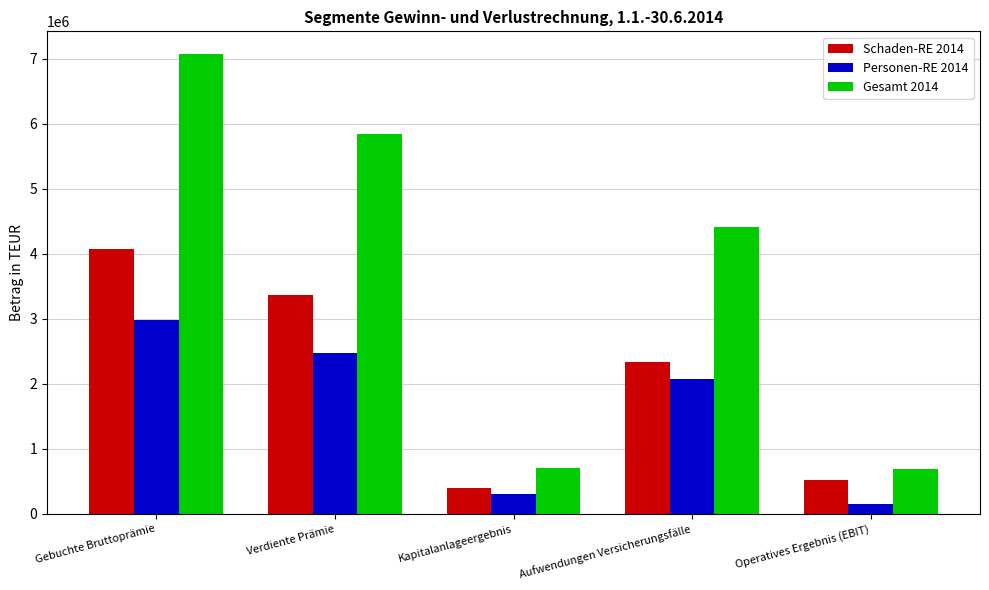

What is the lowest value of the Schaden-RE 2014 series?

398849